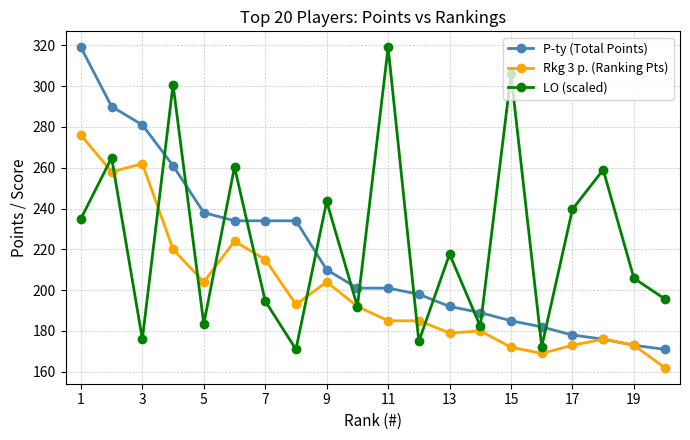

What is the minimum value for LO (scaled)?

171.0